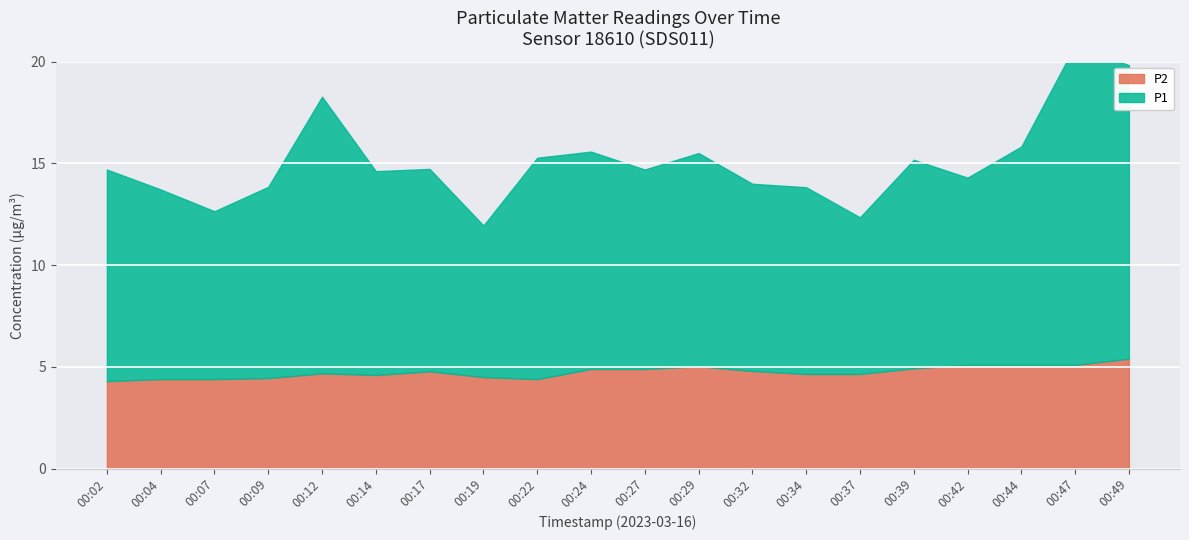

At which category is the sum across all series the highest?

00:47